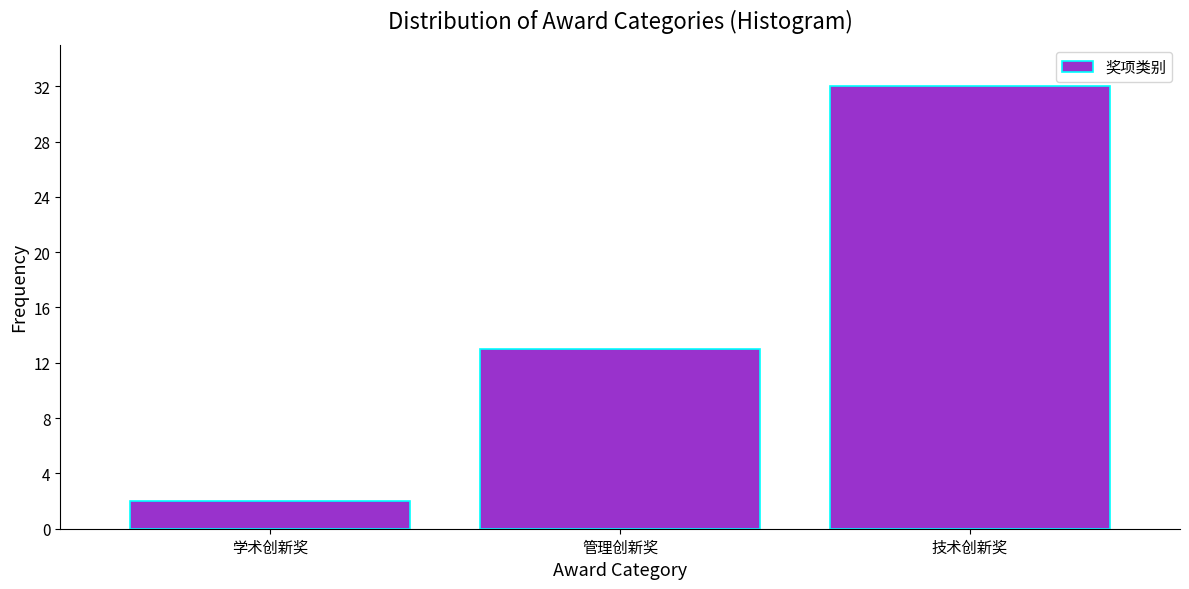

Reading left to right, list all the values displayed in this chart.

学术创新奖=2	管理创新奖=13	技术创新奖=32